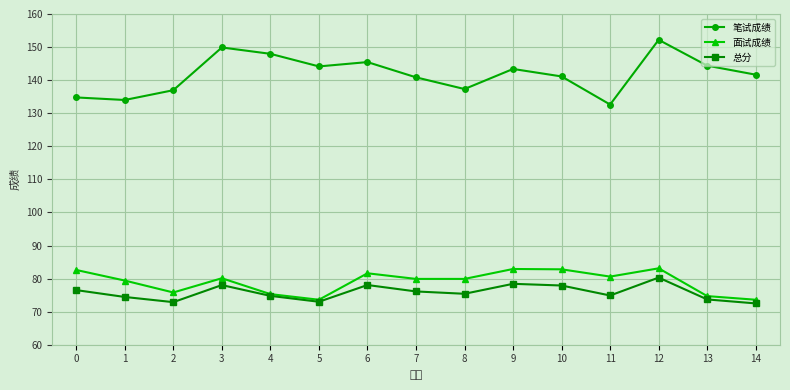

True or false: 面试成绩 has more than 2 interior local peaks.

True